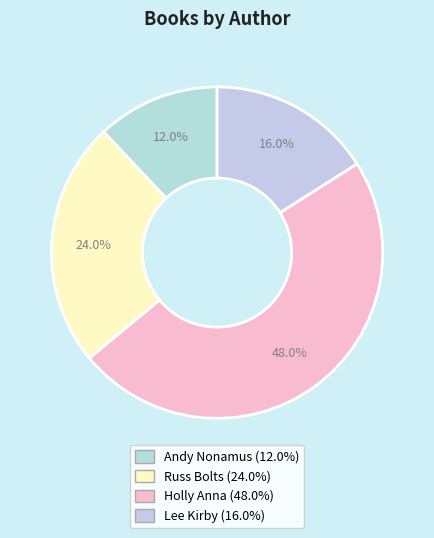

Which category has the smallest portion of the pie?

Andy Nonamus